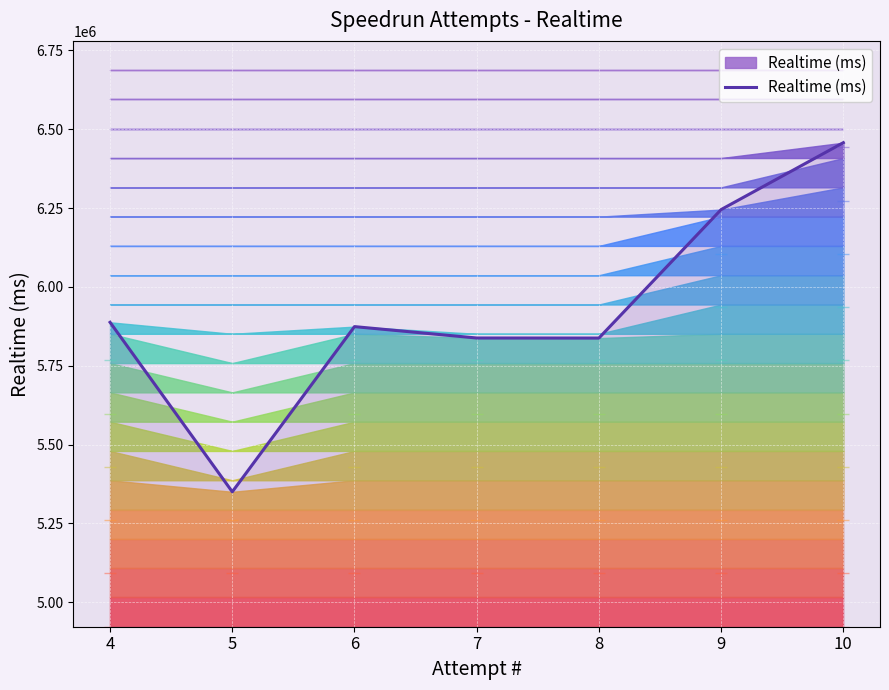

What is the value of the 5th point from the left?

5837689